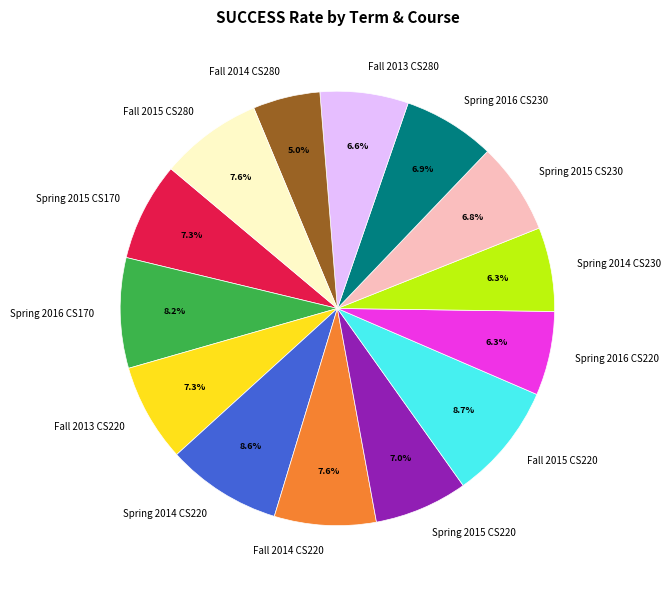

To the nearest percent, what is the difference between the largest and smallest slice percentages?

4%